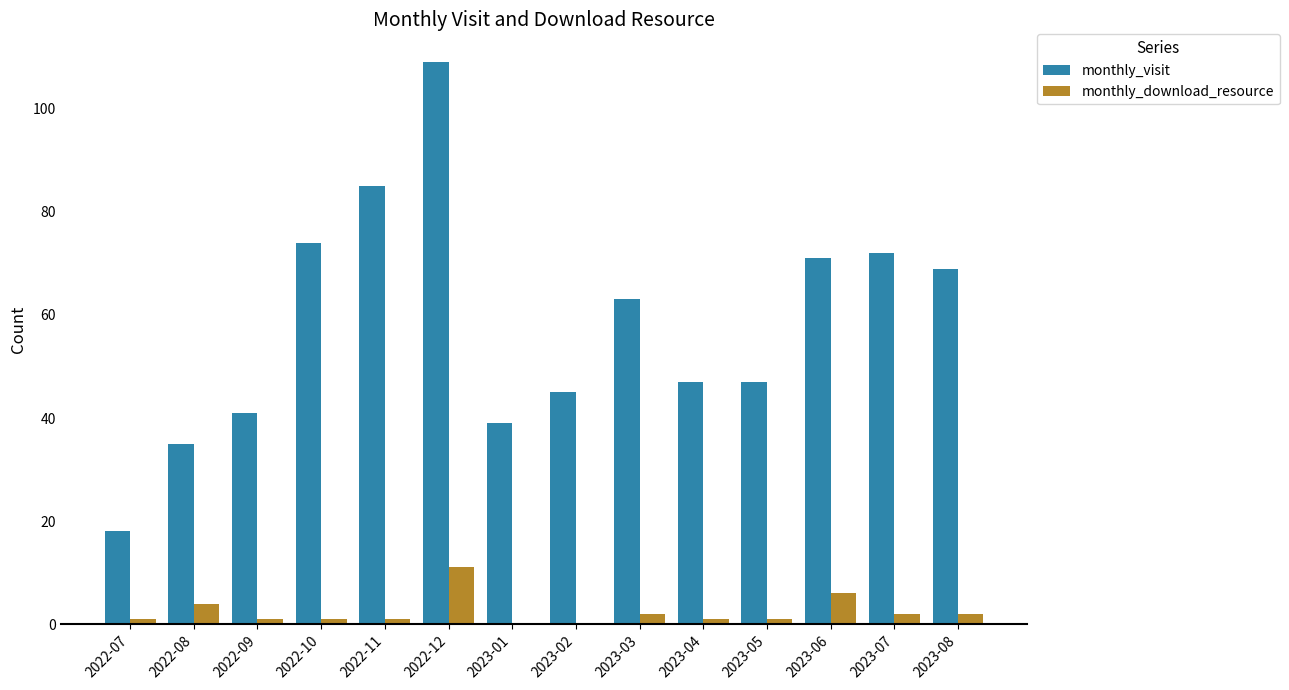

Where does the monthly_visit series first go above 63?

2022-10